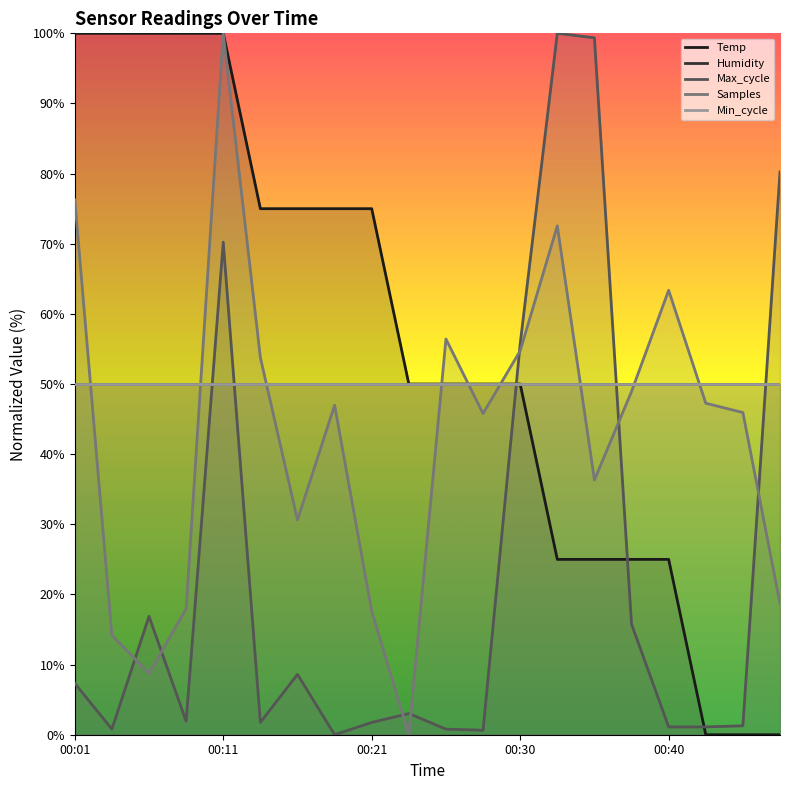

After their last crossing, which series has the higher values: Max_cycle or Temp?

Max_cycle